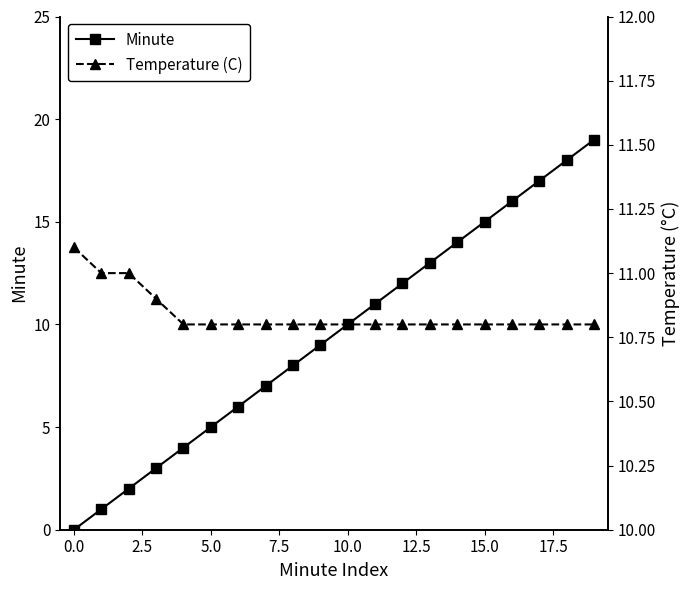

True or false: Minute has more than 1 points higher than both neighbors.

False